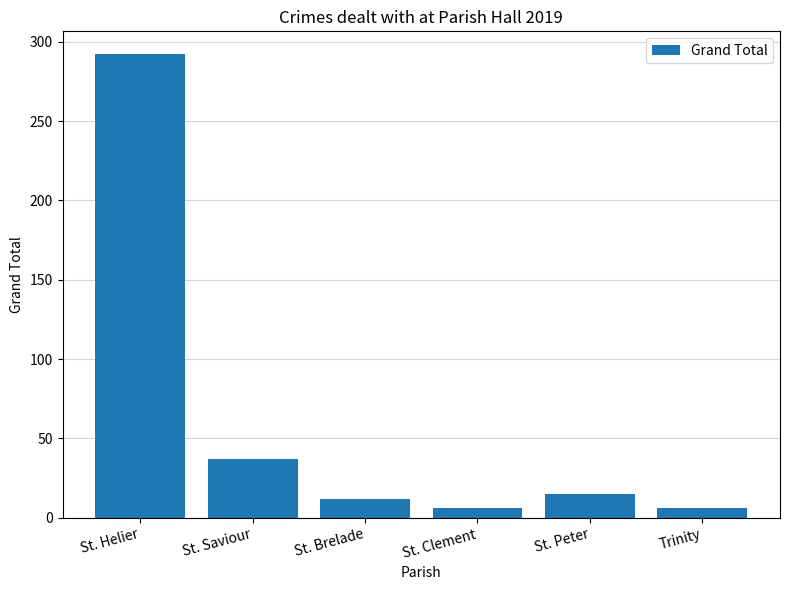

Where is the data nearest to the value 149?

St. Saviour